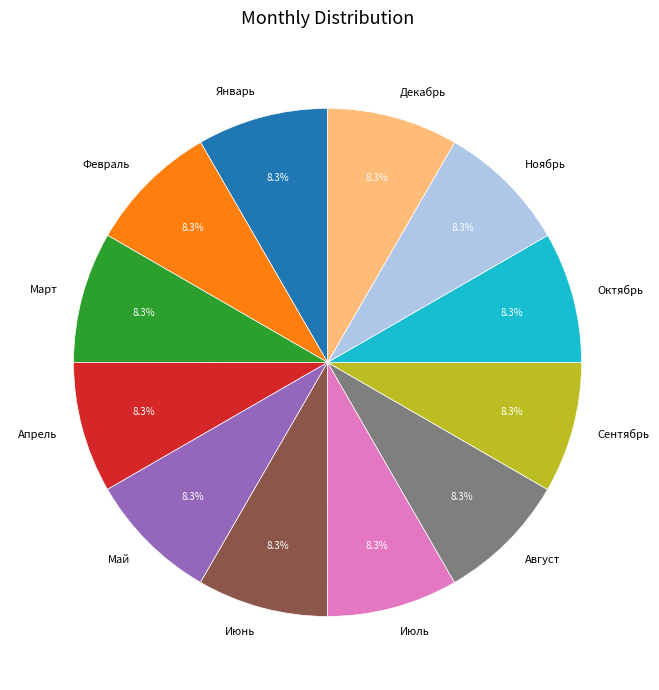

To the nearest percent, what percentage of the pie is Август?

8%